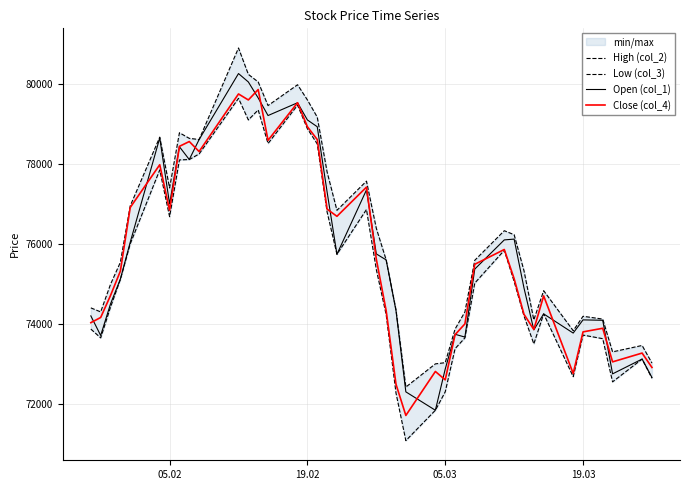

In High (col_2), how many points are higher than both neighbors (excluding endpoints)?

9